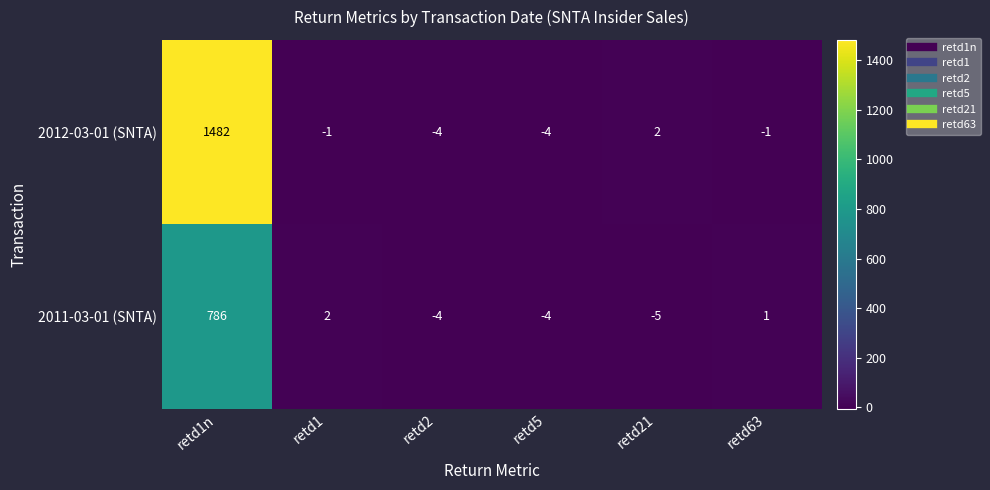

What is the difference between the 2012-03-01 (SNTA) values at retd21 and retd1?

3